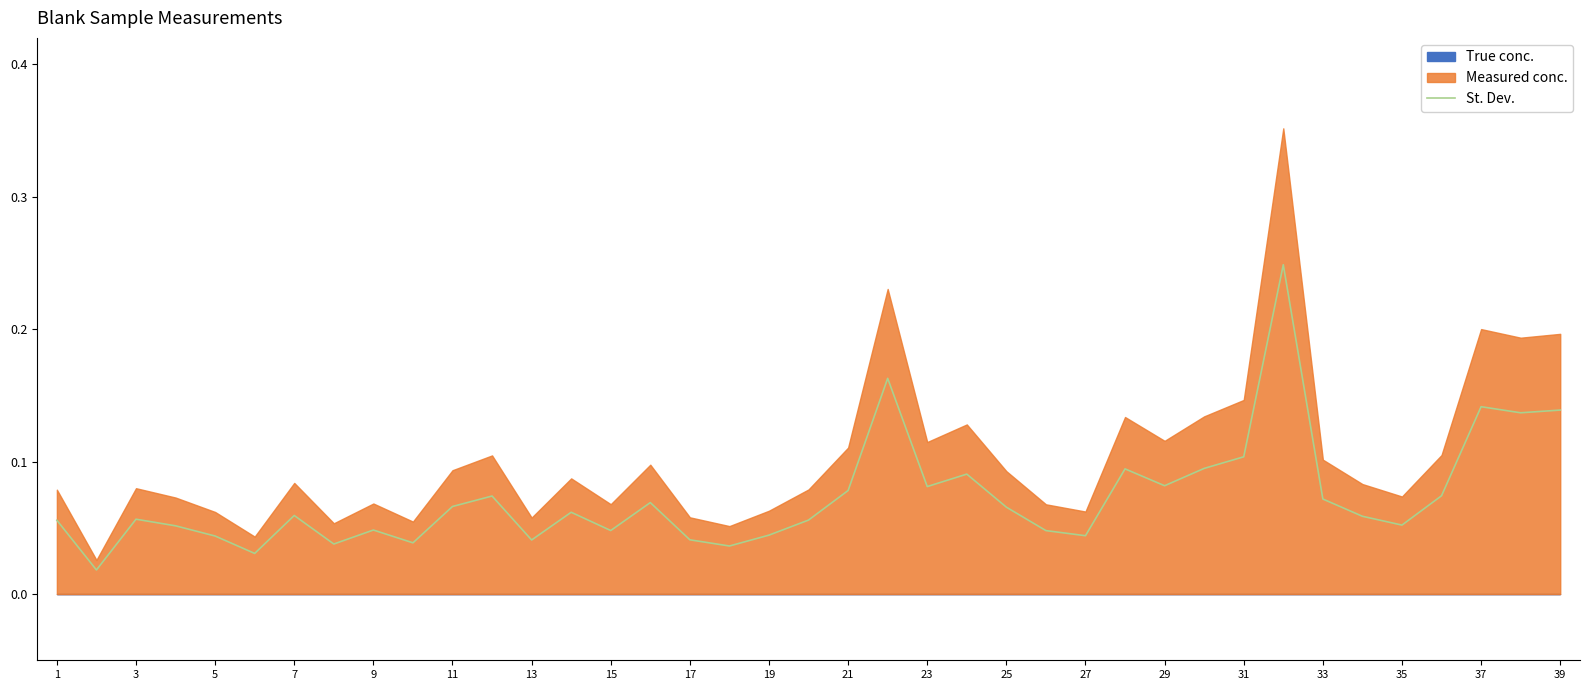

Is it true that the value at 23 is 0.1?

True